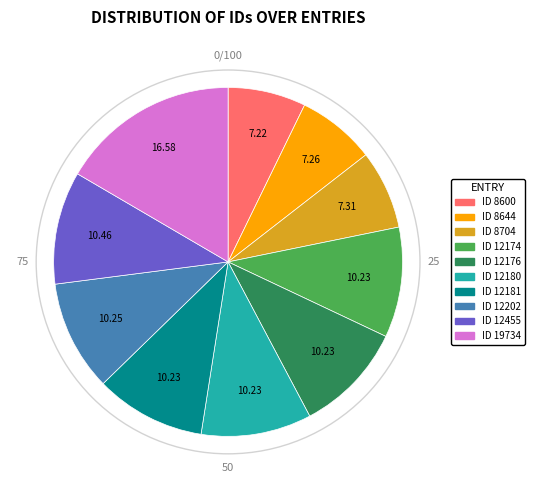

How many slices are in this pie chart?

10